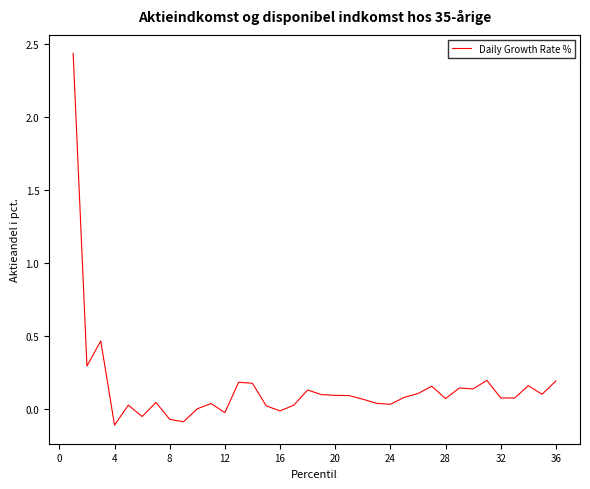

What is the difference between the maximum and minimum values?

2.5